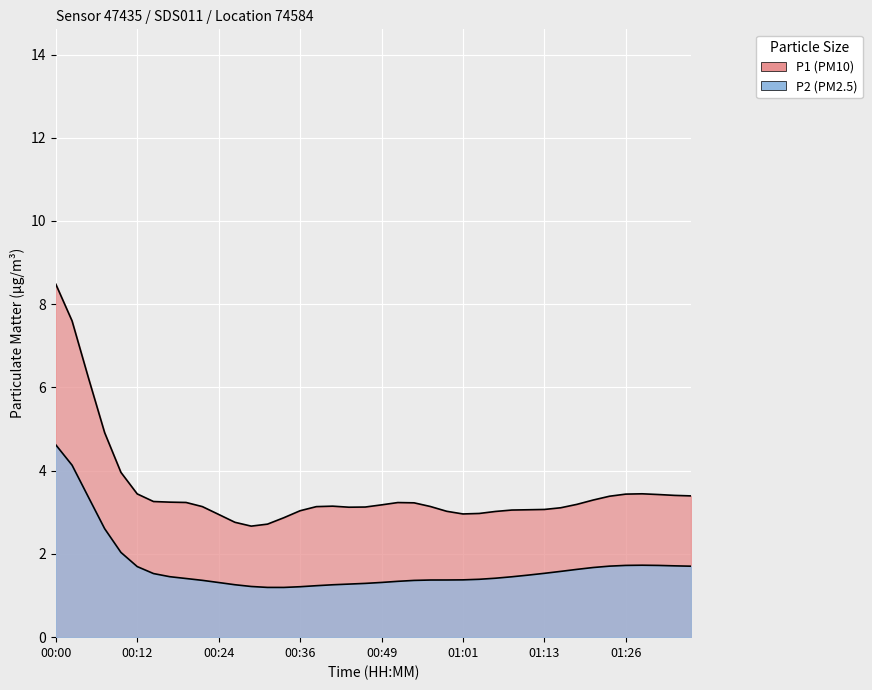

Which label corresponds to the smallest value in the chart?

00:27